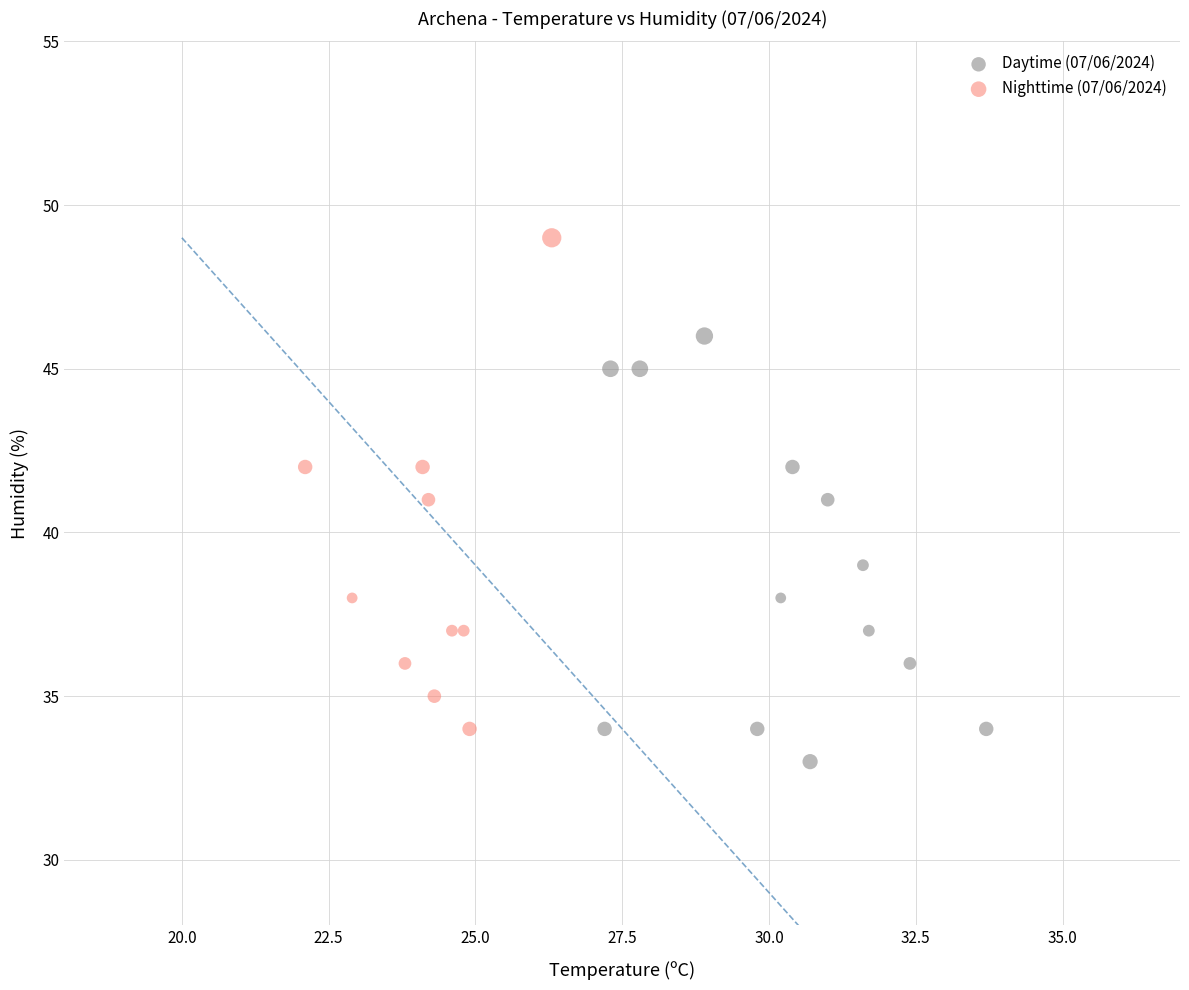

Which series has the largest Y range (max minus min)?

Nighttime (07/06/2024)